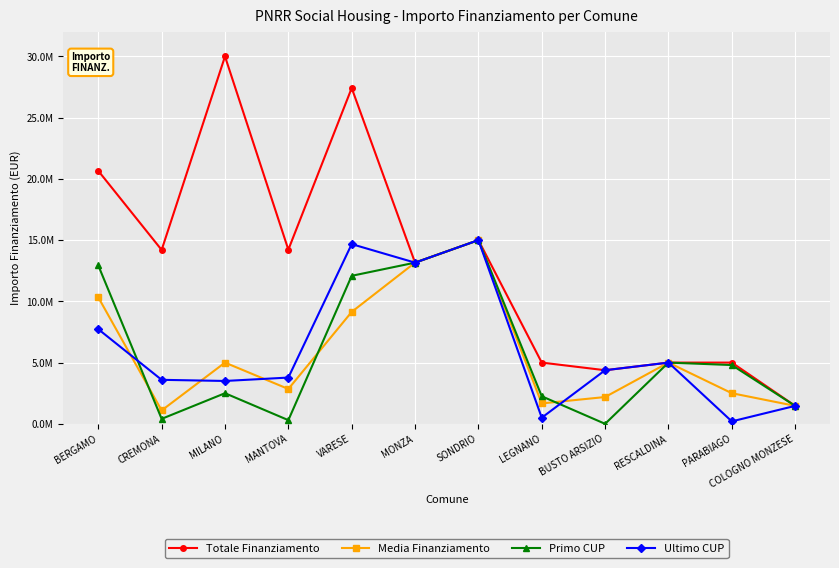

Is this an area chart (filled region under the line)?

No